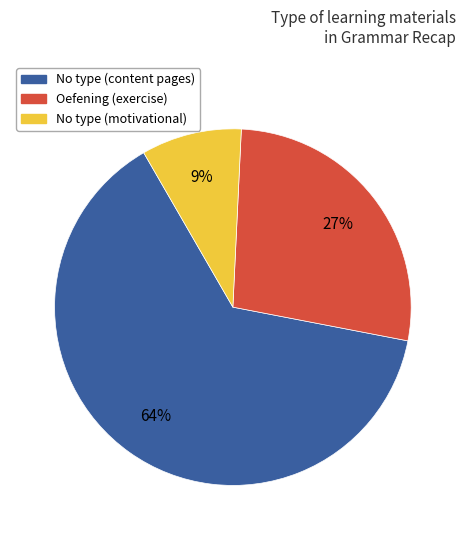

Does any single category account for the majority?

Yes